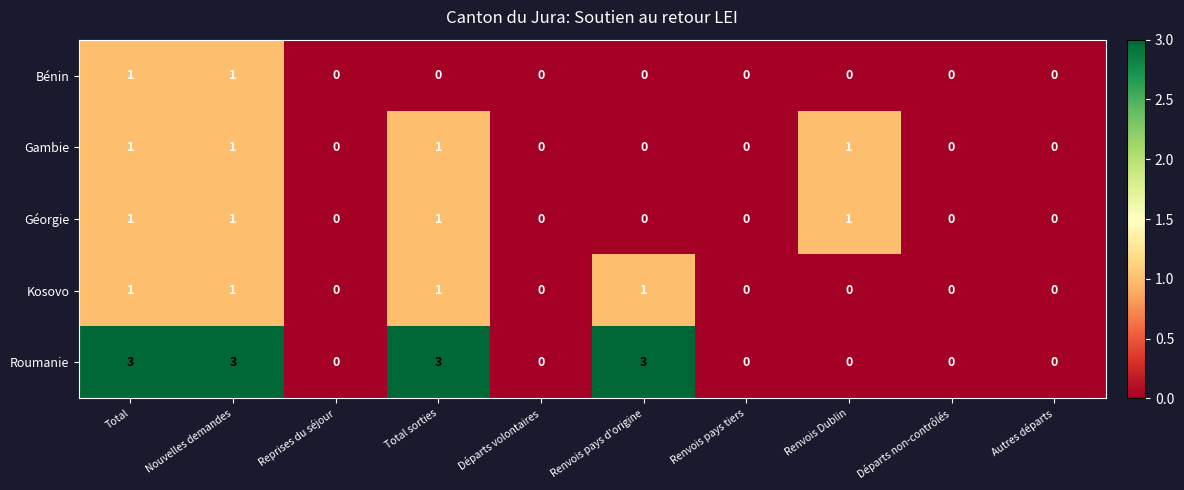

How many data points does each series have?

10